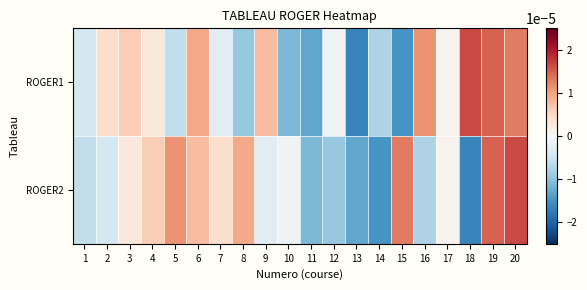

At 19, list the series in order from smallest to largest.

ROGER1, ROGER2